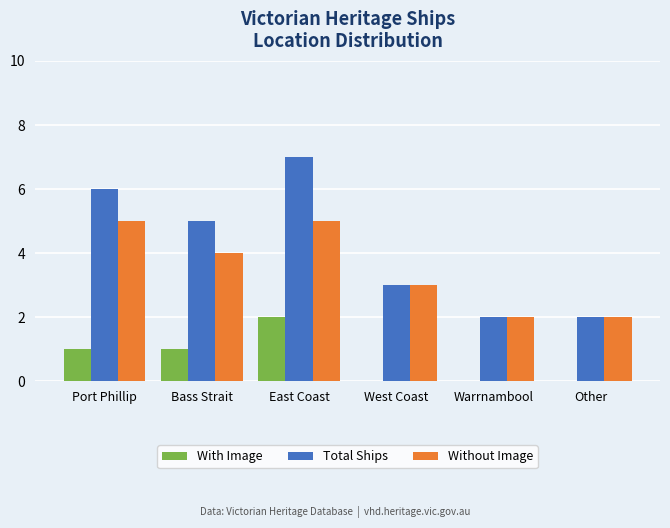

Between Port Phillip and Other, which series saw the biggest shift?

Total Ships